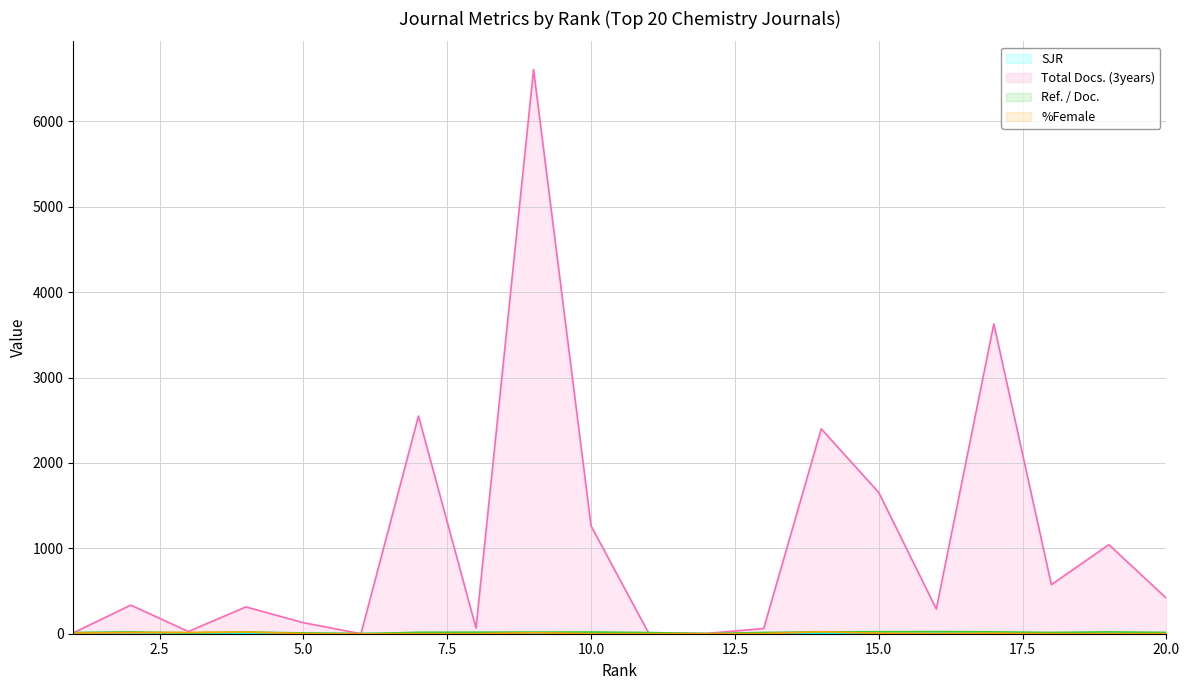

What is the difference between the second highest and minimum values in the Ref. / Doc. series?

22.9